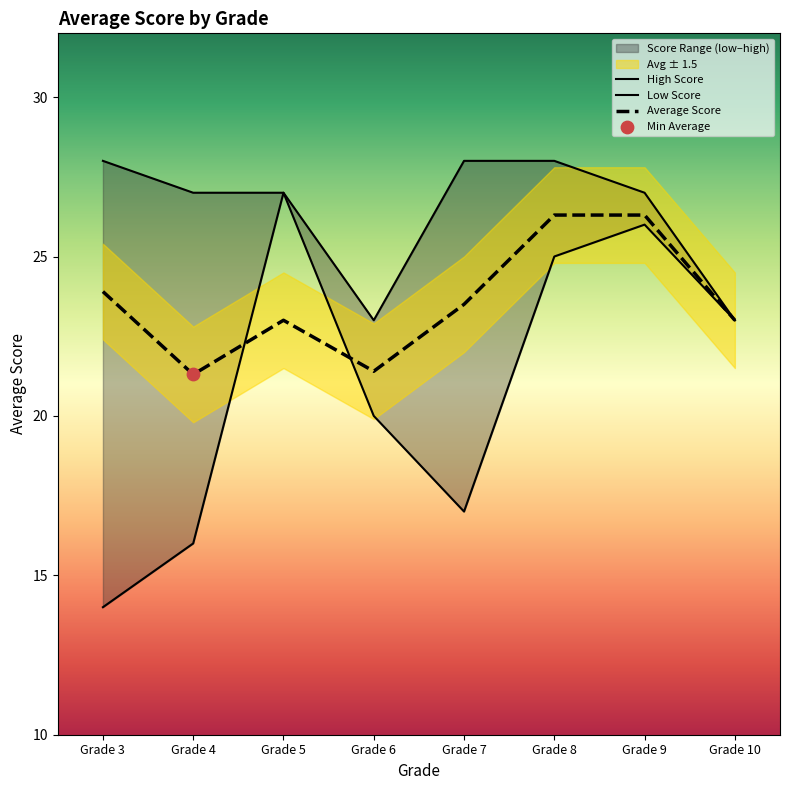

At which category is the sum across all series the highest?

Grade 8